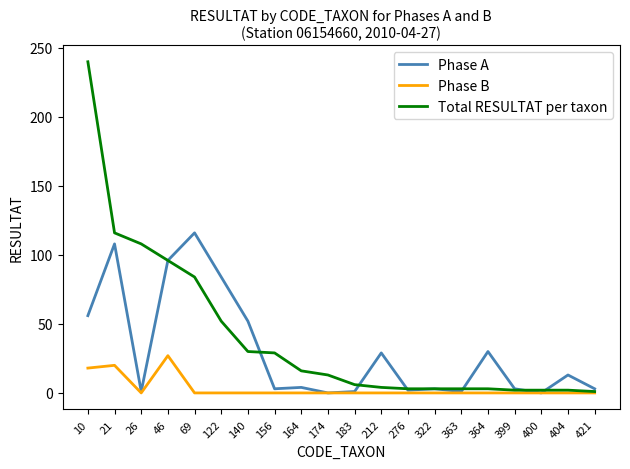

List the series in order of their overall mean, highest first.

Total RESULTAT per taxon, Phase A, Phase B